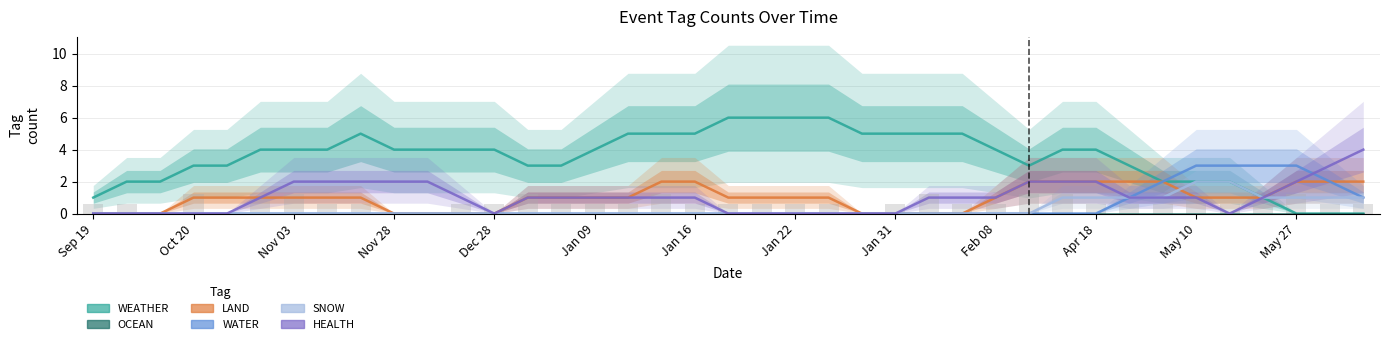

What are all the series names shown in the legend?

WEATHER, OCEAN, LAND, WATER, SNOW, HEALTH